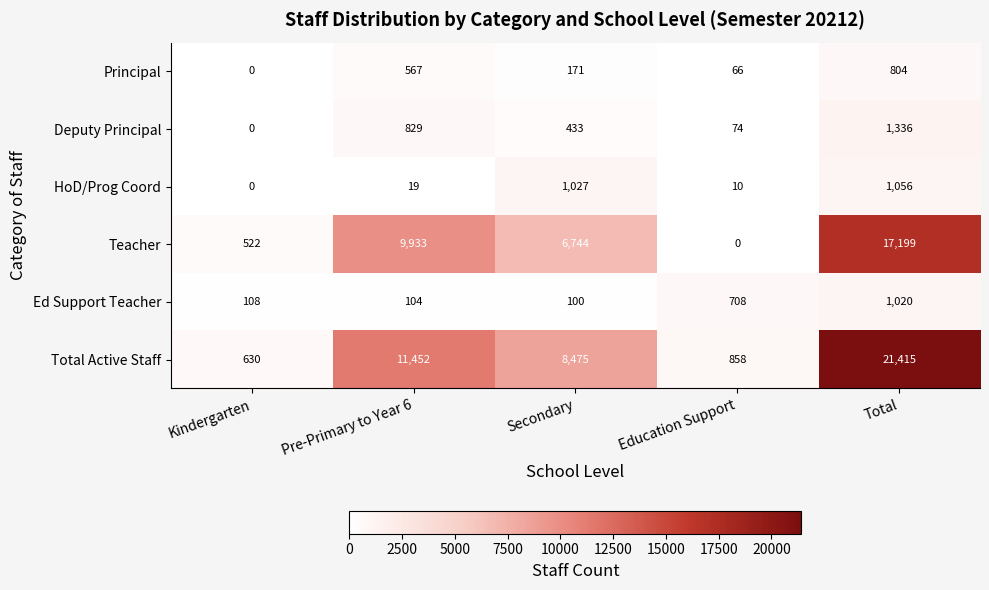

At how many categories does at least one series exceed 9959?

2